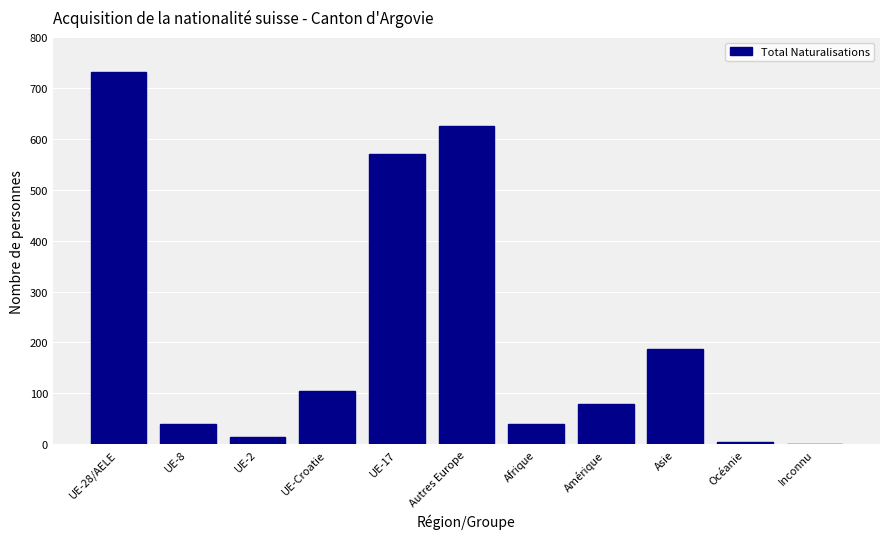

What is the sum of all values?

2399